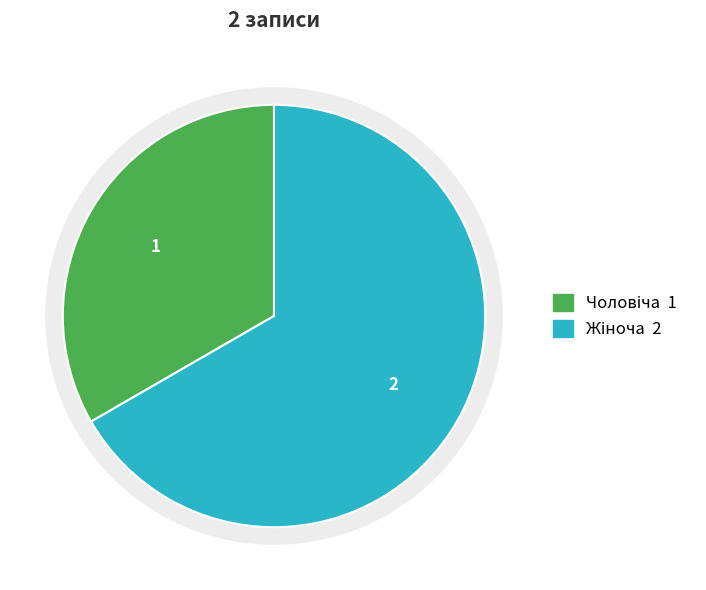

To the nearest percent, what is the difference between the largest and smallest slice percentages?

33%